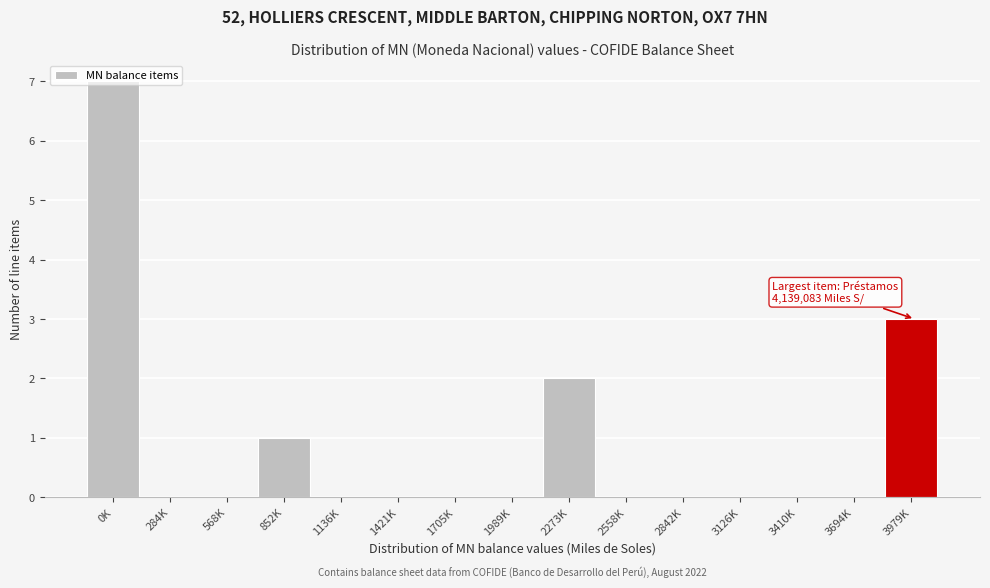

Read the value at 3979K.

3